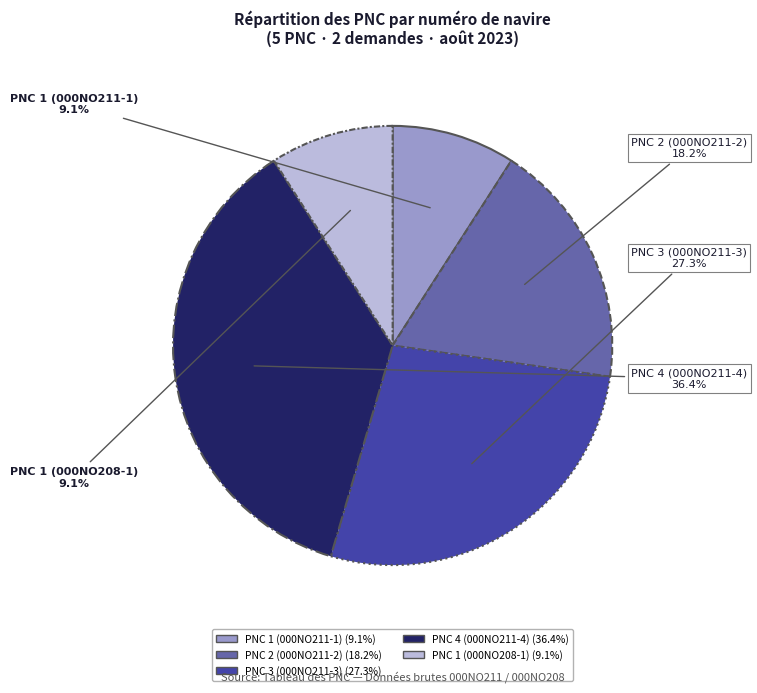

What is the ratio of the value at PNC 1 (000NO211-1) to the value at PNC 3 (000NO211-3)?

0.3